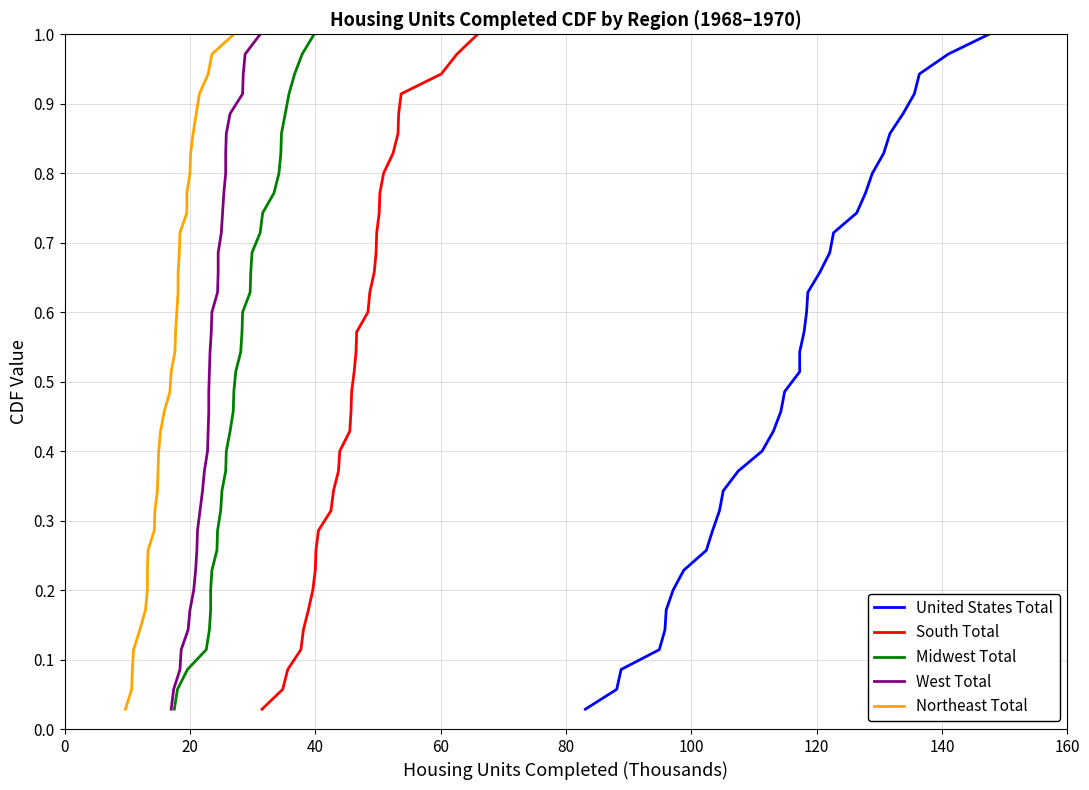

What is the difference between the South Total values at 22 and 140?

0.4